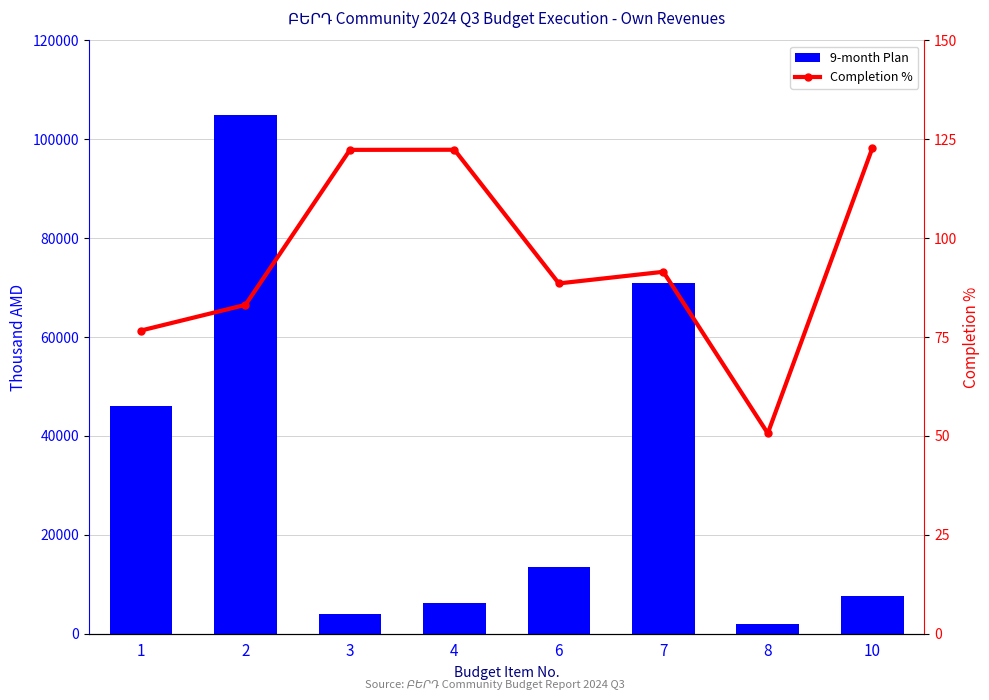

What is the spread (max minus min) of values at 2?

104916.9